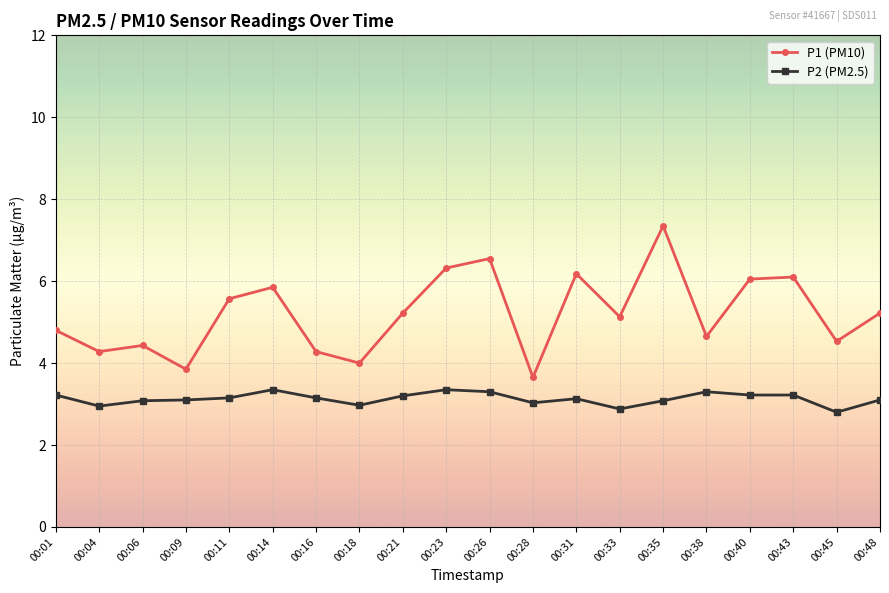

What is the value of the P2 (PM2.5) point at the 14th from the left?

2.9